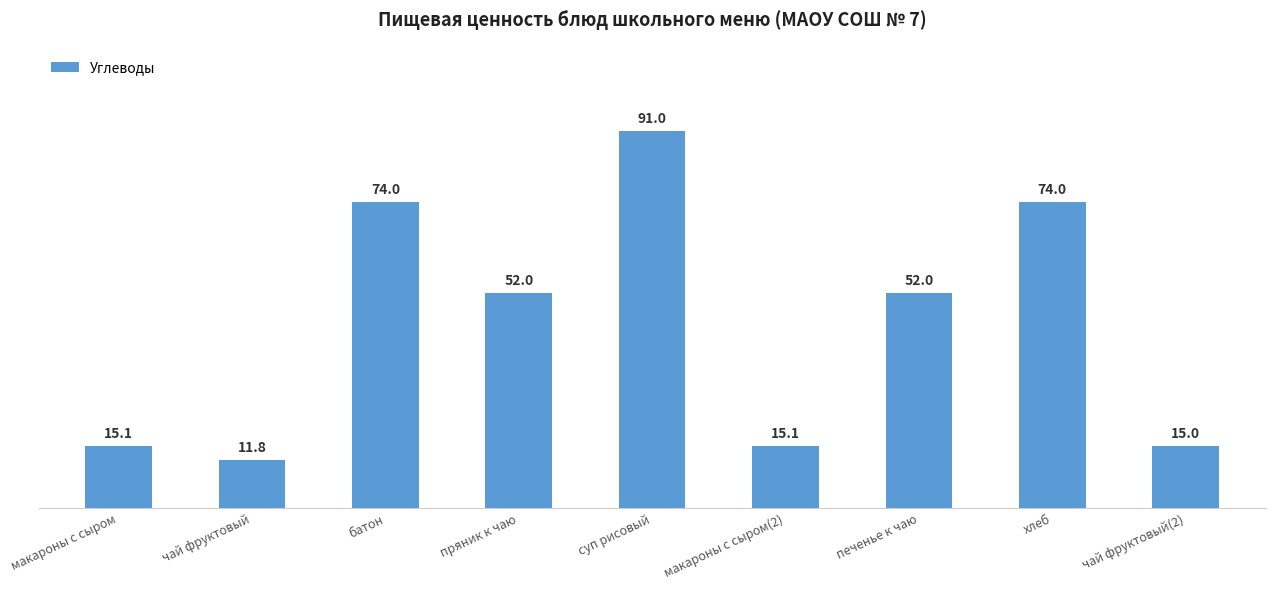

The value at пряник к чаю is 81.7. True or false?

False